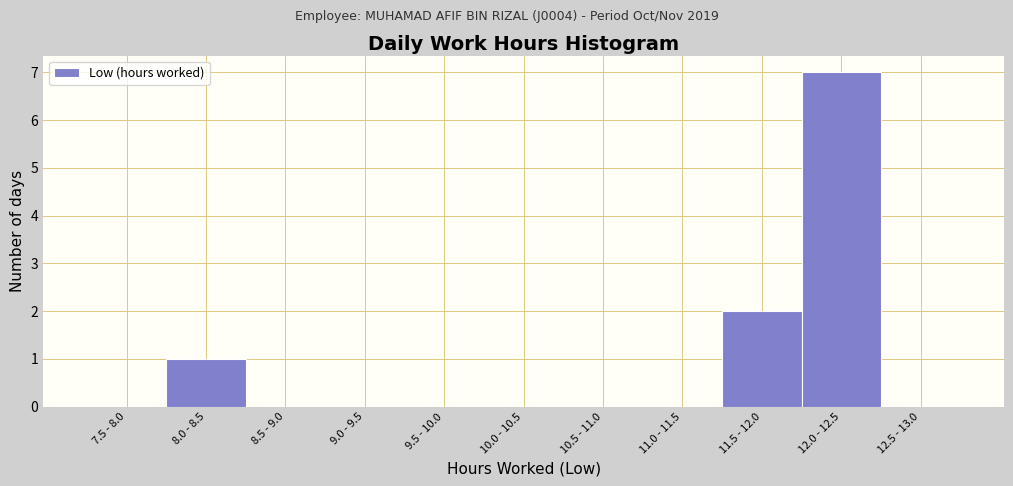

Reading left to right, transcribe all the data shown in this chart.

7.5 - 8.0=0	8.0 - 8.5=1	8.5 - 9.0=0	9.0 - 9.5=0	9.5 - 10.0=0	10.0 - 10.5=0	10.5 - 11.0=0	11.0 - 11.5=0	11.5 - 12.0=2	12.0 - 12.5=7	12.5 - 13.0=0